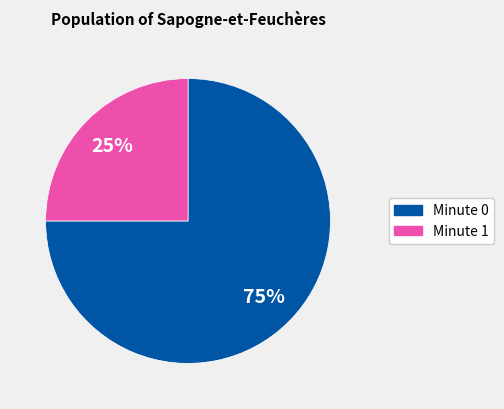

To the nearest percent, what is the difference between the largest and smallest slice percentages?

50%